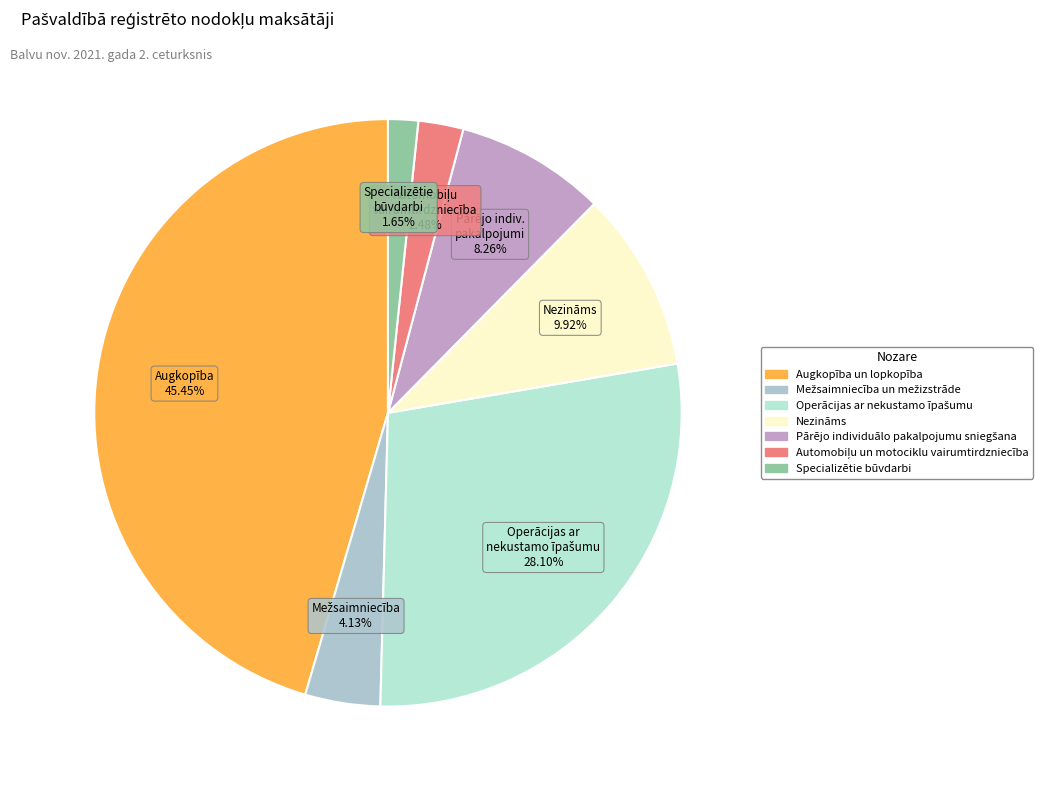

Between Augkopība un lopkopība and Automobiļu un motociklu vairumtirdzniecība, which is larger?

Augkopība un lopkopība